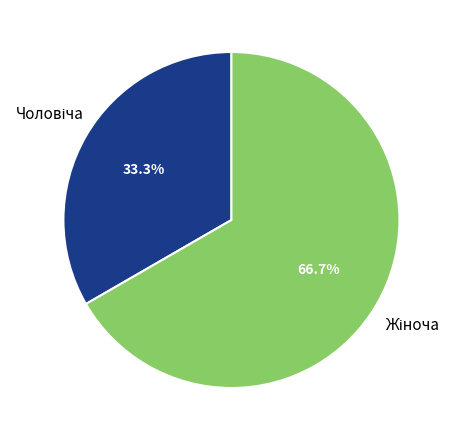

Does any single category account for the majority?

Yes